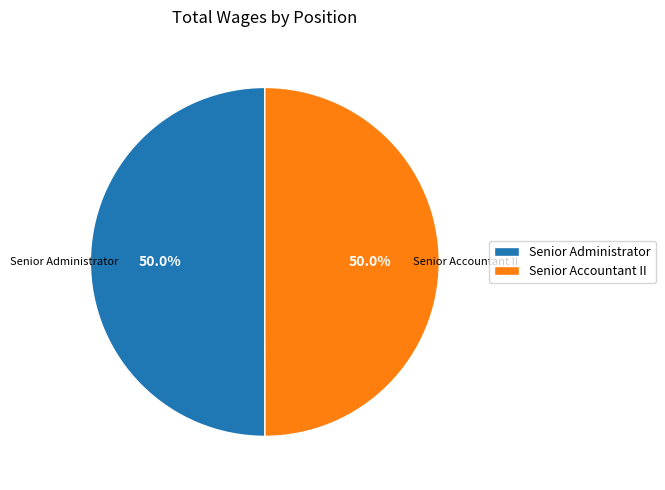

How much of the chart is everything except Senior Accountant II?

50.0%